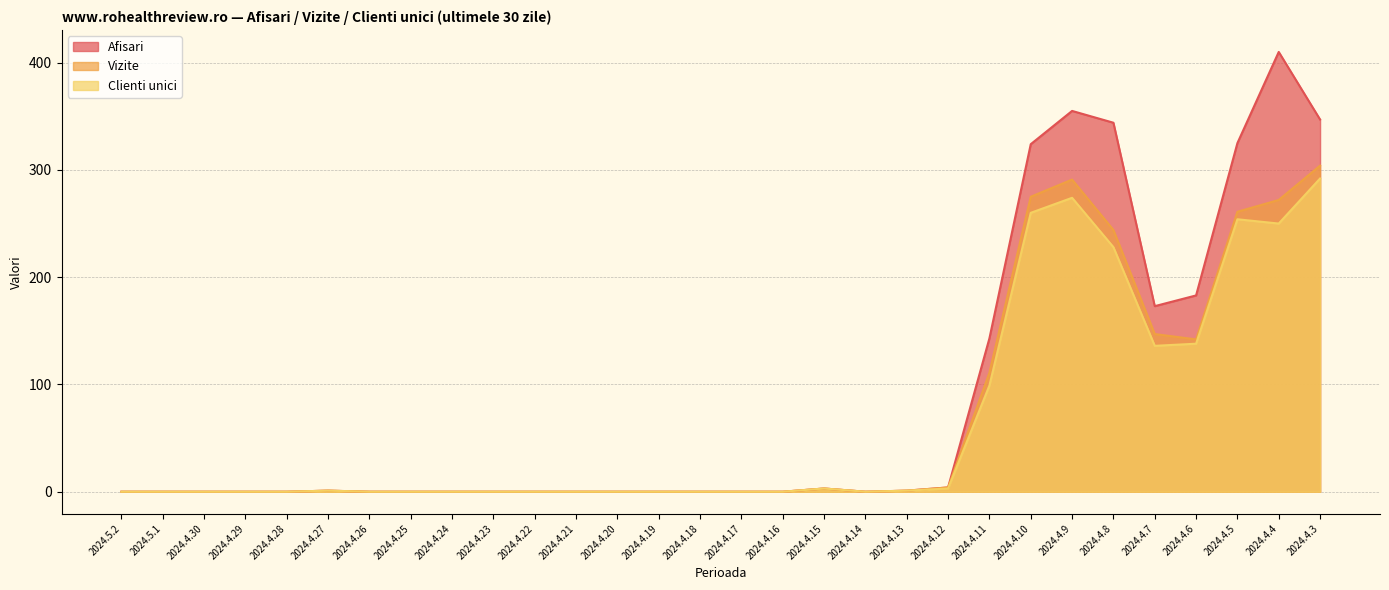

What is the difference between the maximum and minimum values in the Afisari series?

410